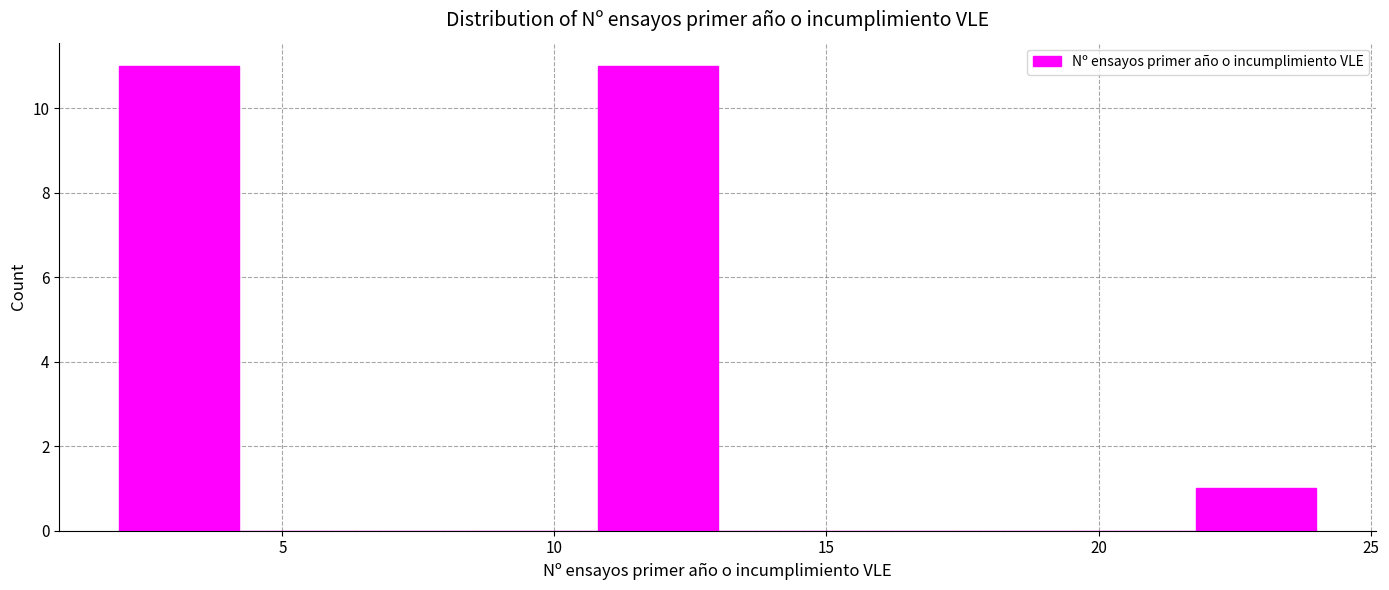

Reading left to right, list every bar in this chart as the range it spans on the x-axis followed by its height. Neither the bar edges nor the heights are printed on the chart, so give them approximately, as read against the axes.

2.0 to 4.2: 11
4.2 to 6.4: 0
6.4 to 8.6: 0
8.6 to 10.8: 0
10.8 to 13.0: 11
13.0 to 15.2: 0
15.2 to 17.4: 0
17.4 to 19.6: 0
19.6 to 21.8: 0
21.8 to 24.0: 1